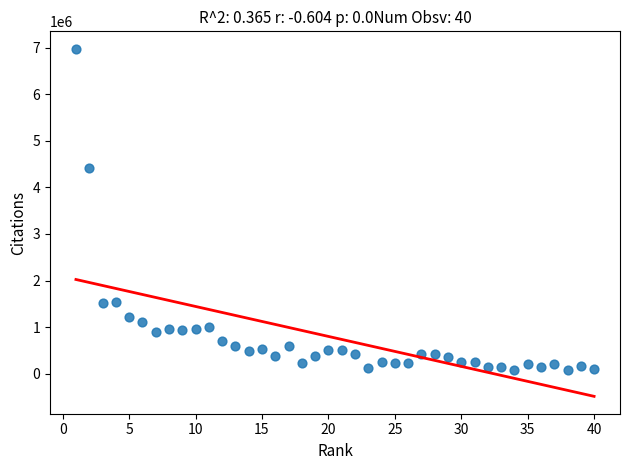

What is the range of Y values (max minus min)?

6897041